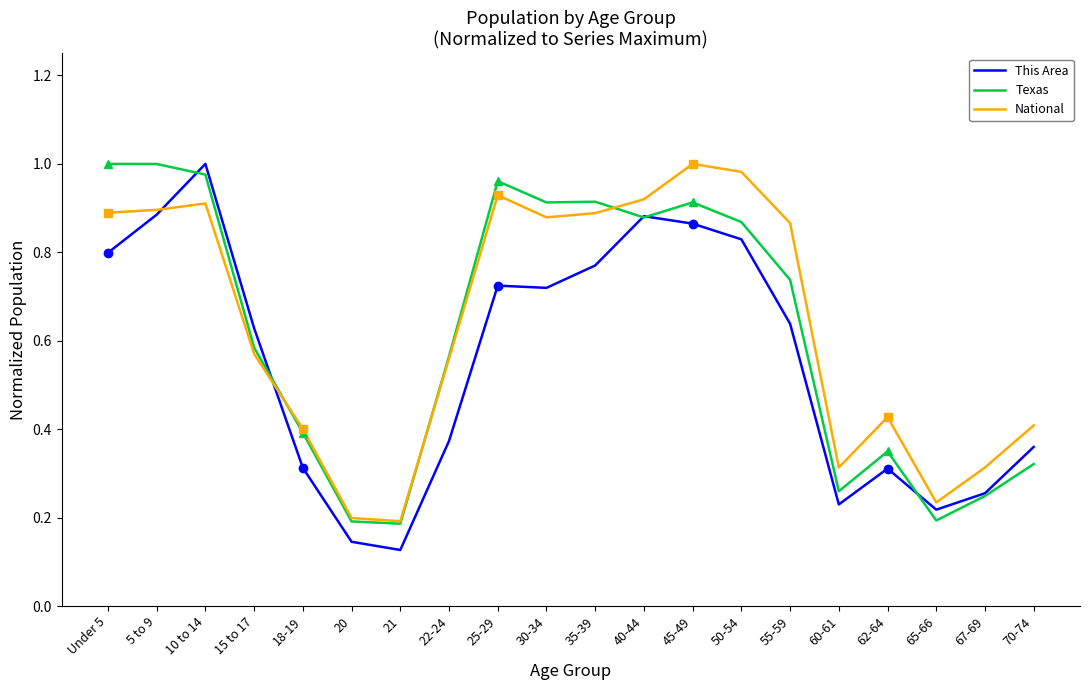

What value does the National series have at 67-69?

0.3